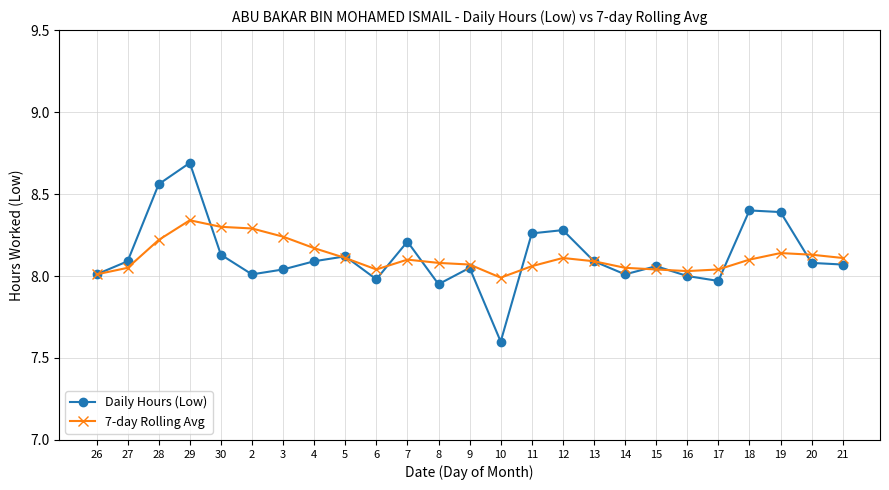

Is the value of Daily Hours (Low) at 5 greater than the value of 7-day Rolling Avg at 6?

Yes